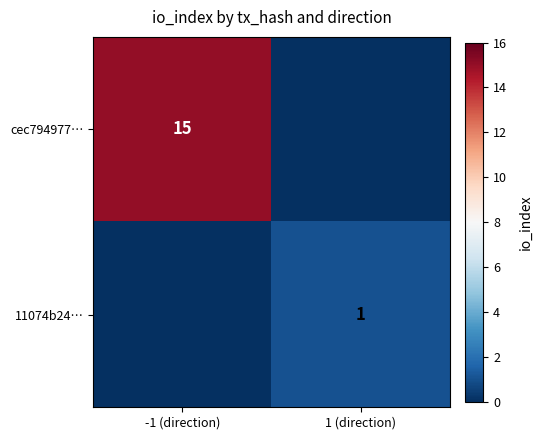

Is it true that cec794977… equals 21 at -1 (direction)?

False